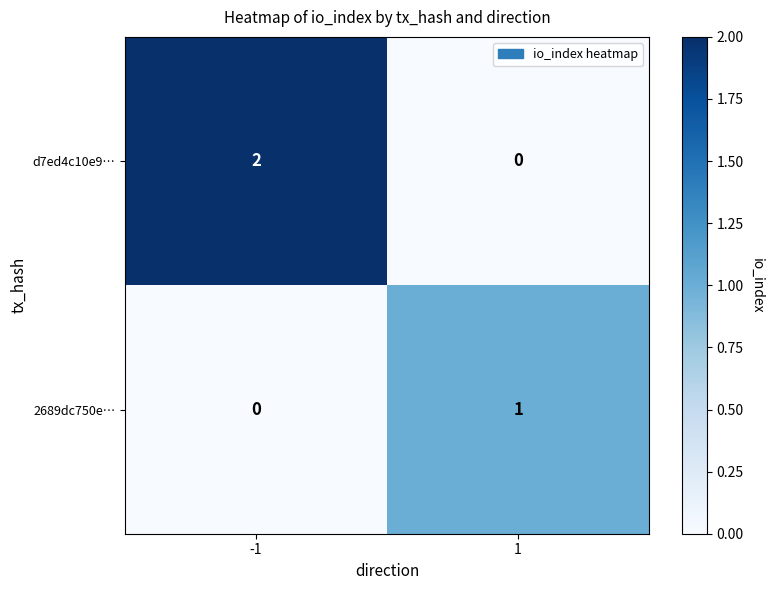

Reading left to right, transcribe all the data shown in this chart.

d7ed4c10e9…: 2	0
2689dc750e…: 0	1